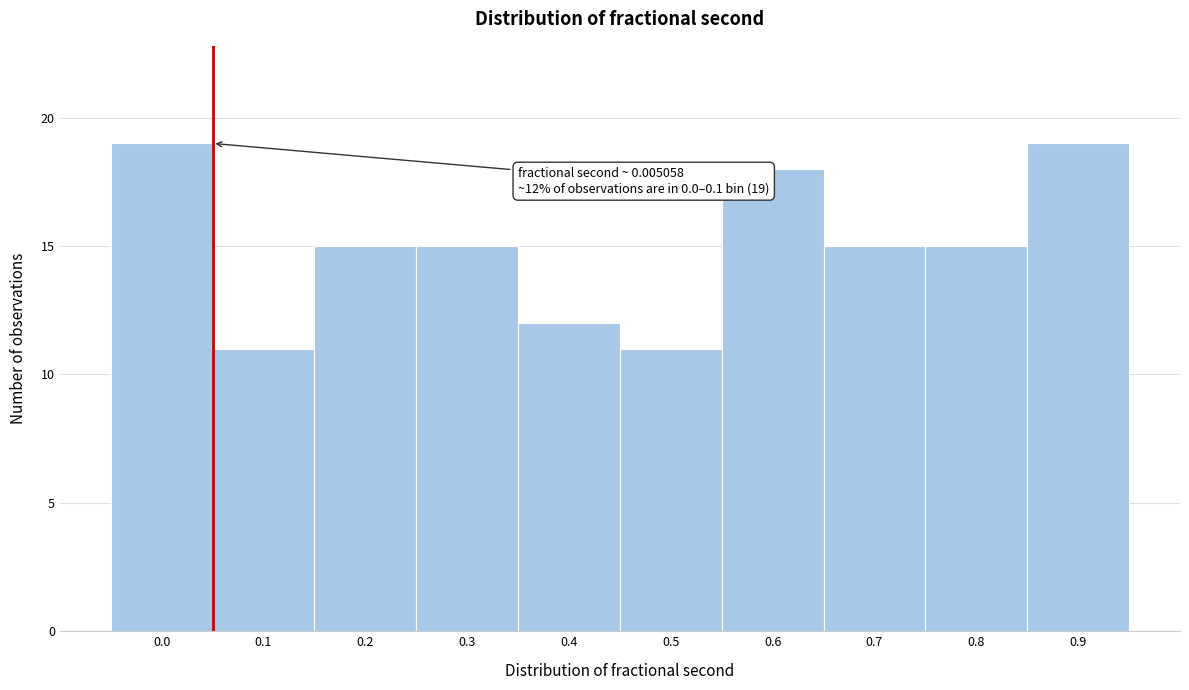

Reading left to right, what are all the values shown in this chart?

0.0=19	0.1=11	0.2=15	0.3=15	0.4=12	0.5=11	0.6=18	0.7=15	0.8=15	0.9=19